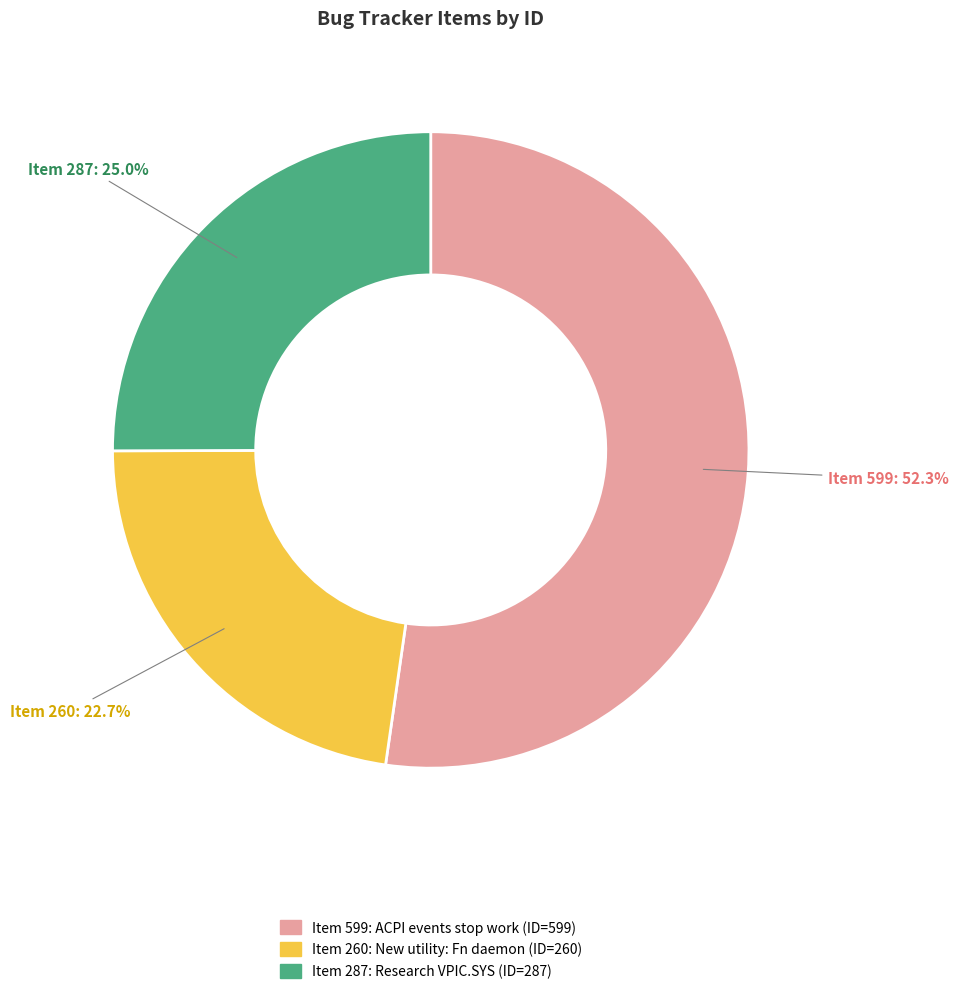

Is there a majority slice in this chart?

Yes